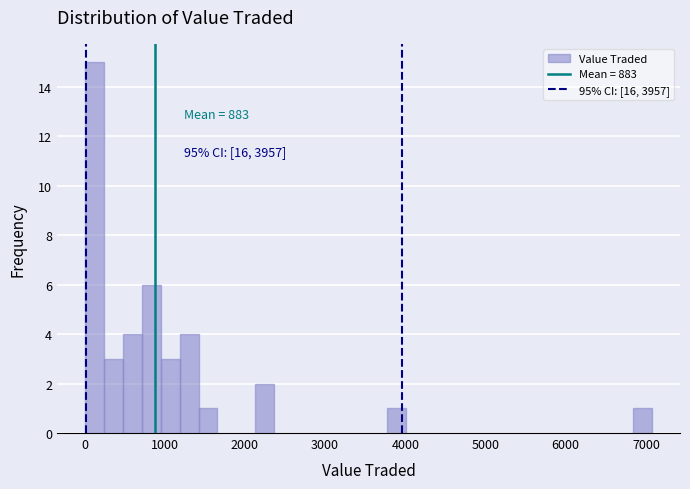

Around what value on the x-axis is the tallest bar? Give the approximate position of its centre, as read against the axis.

100